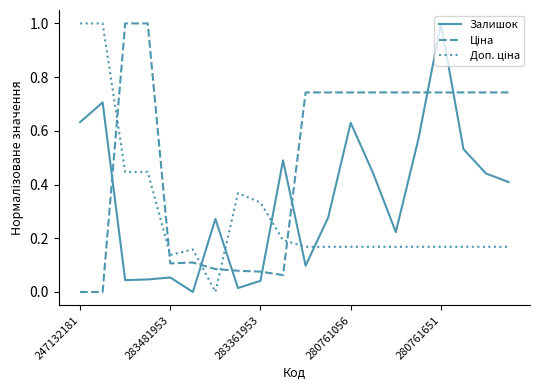

At which category is the sum across all series the highest?

280761651